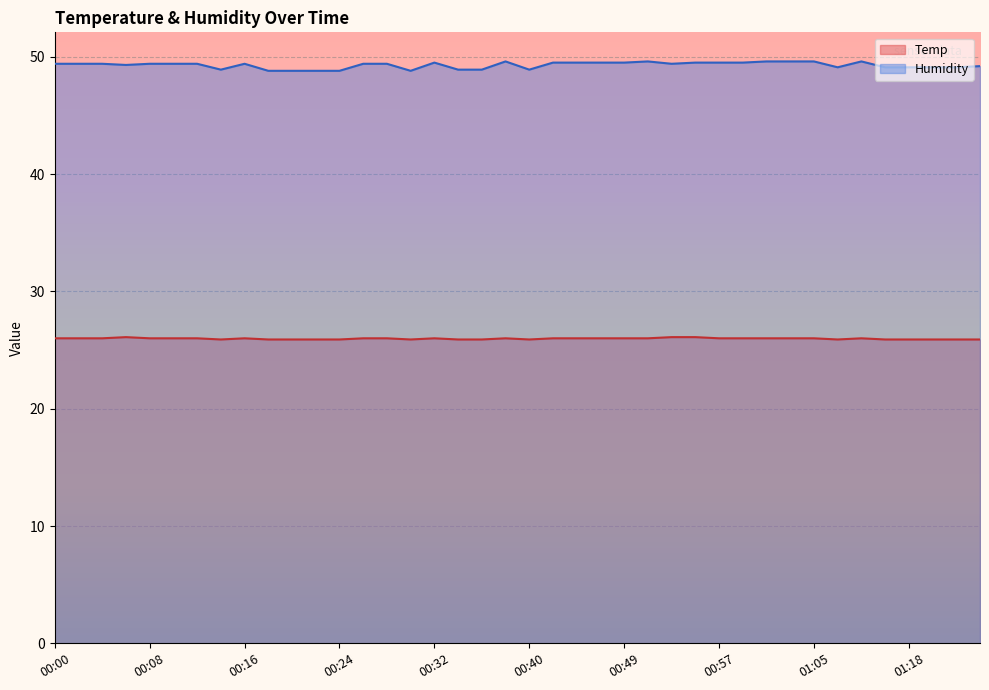

Which category has the lowest value across all series?

00:14